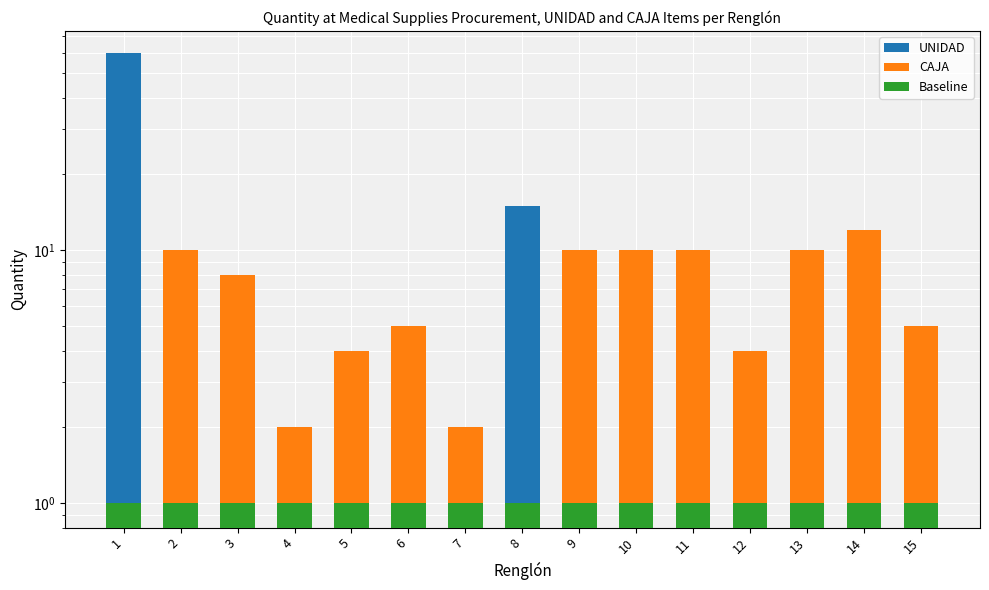

Where does the CAJA series first go above 5?

2